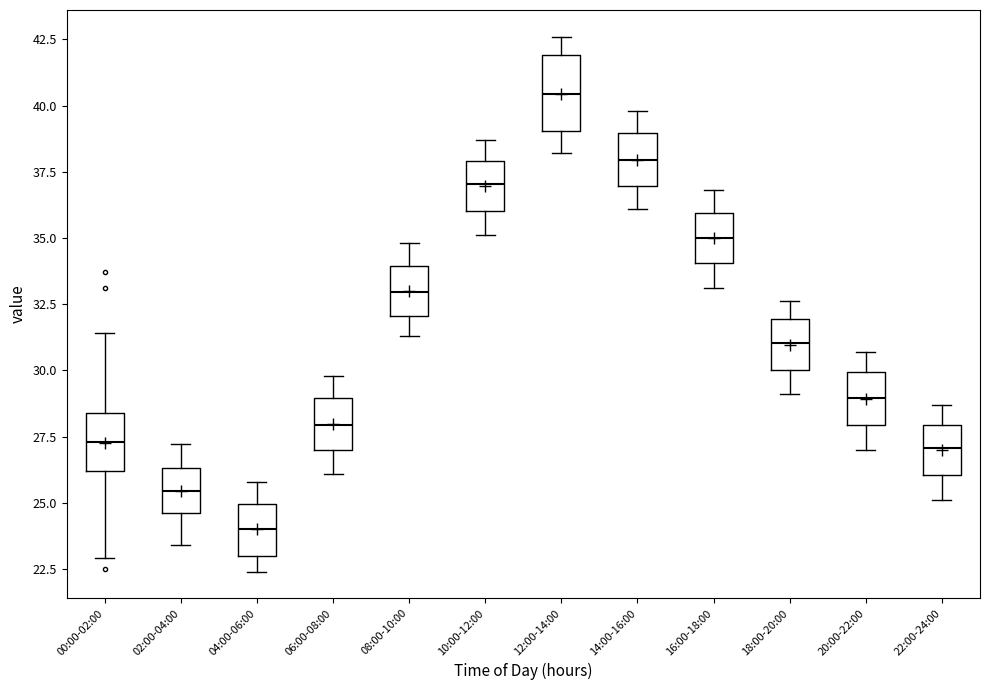

Where is the upper edge of the box for 16:00-18:00 on the y-axis? The values are not printed on the chart, so give them approximately, as read against the axis.

36.0